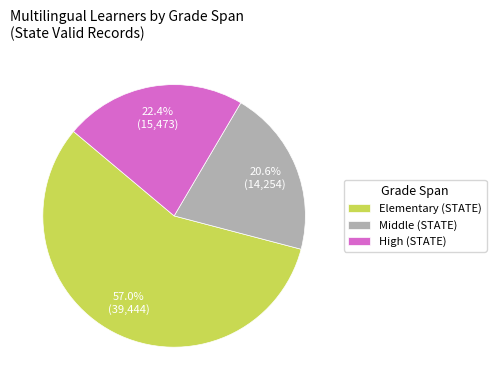

Between Elementary (STATE) and High (STATE), which is larger?

Elementary (STATE)